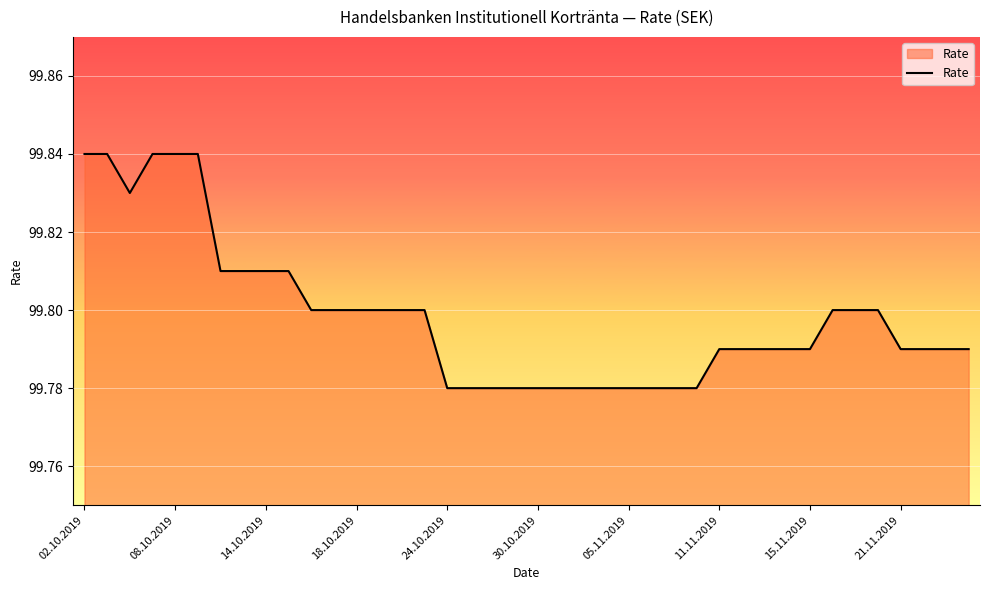

Is this an area chart (filled region under the line)?

Yes